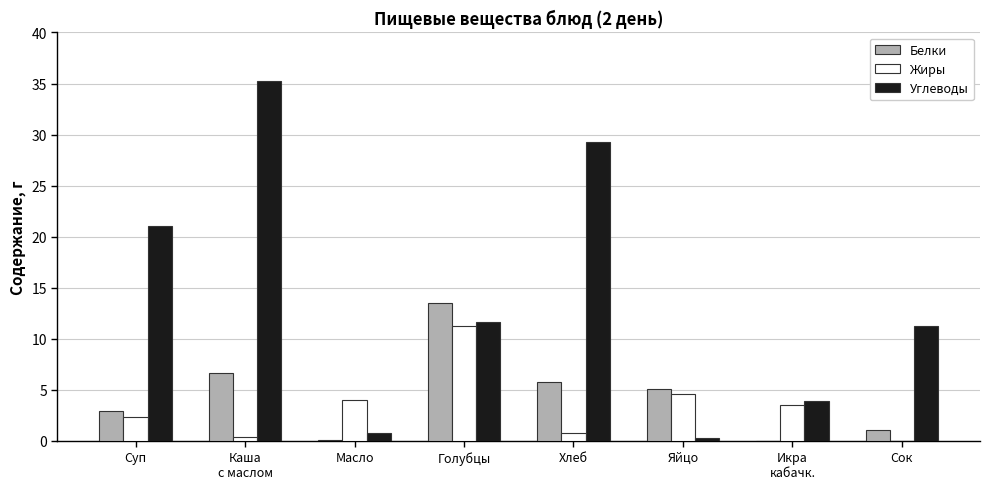

Which label corresponds to the largest value in the chart?

Каша
с маслом